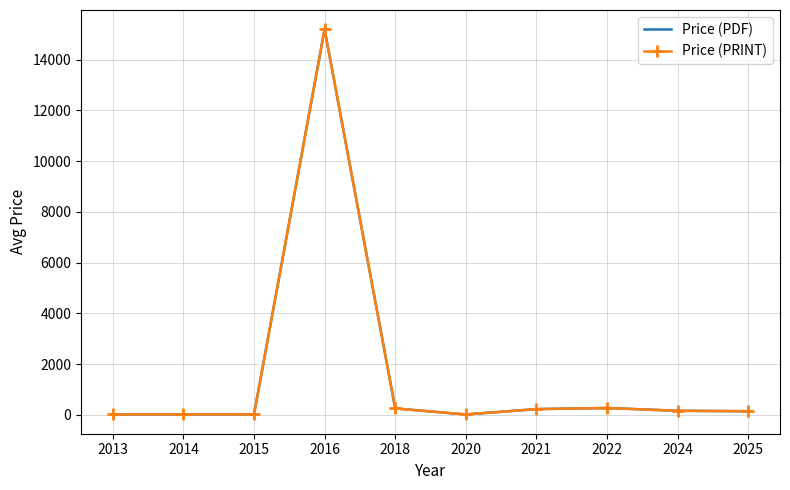

Which series has the largest range (max minus min)?

Price (PDF)